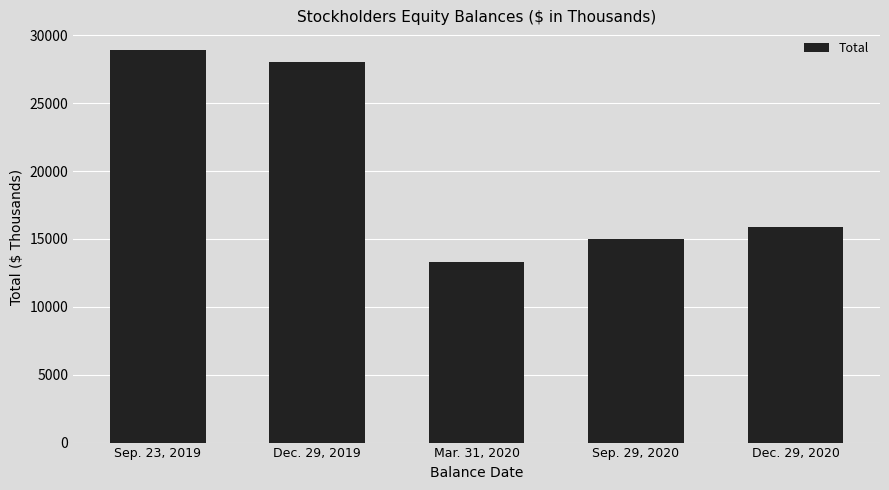

List the labels in order of value, largest first.

Sep. 23, 2019, Dec. 29, 2019, Dec. 29, 2020, Sep. 29, 2020, Mar. 31, 2020